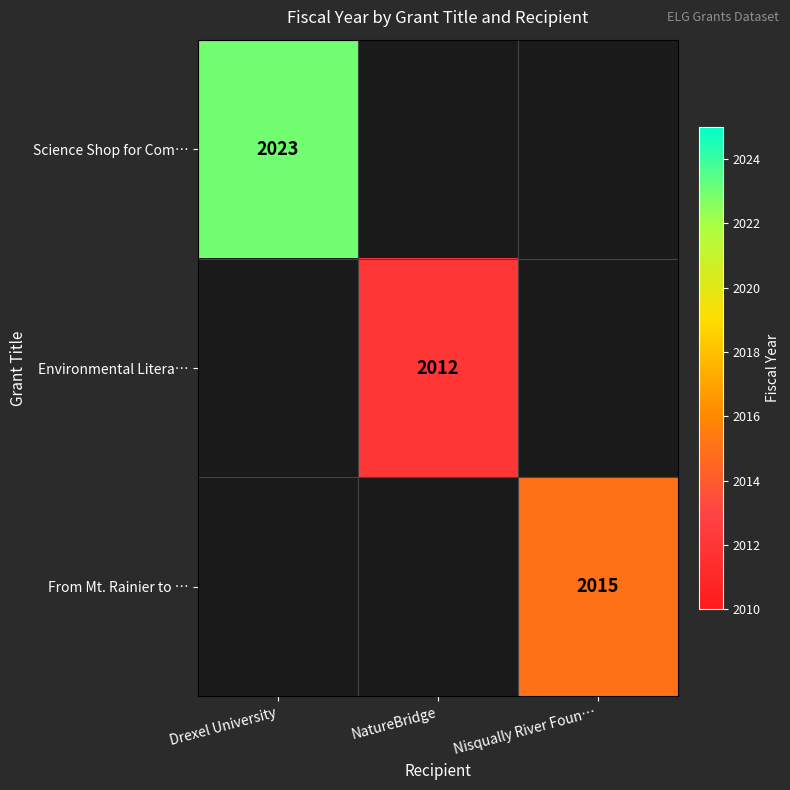

Count the number of data series in this chart.

3